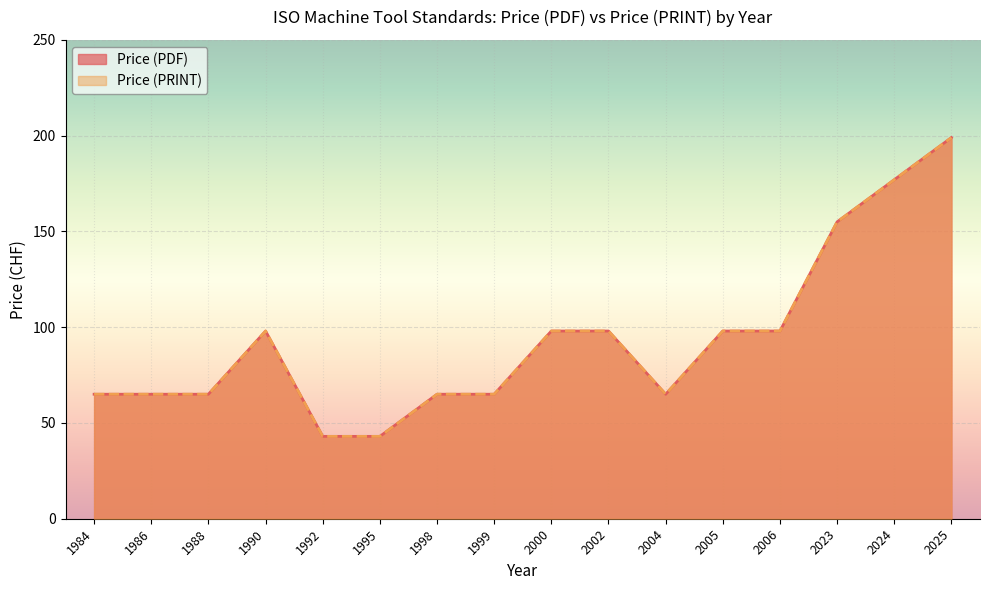

Reading left to right, what are all the values shown in this chart?

Price (PDF): 65	65	65	98	43	43	65	65	98	98	65	98	98	155	177	199
Price (PRINT): 65	65	65	98	43	43	65	65	98	98	65	98	98	155	177	199